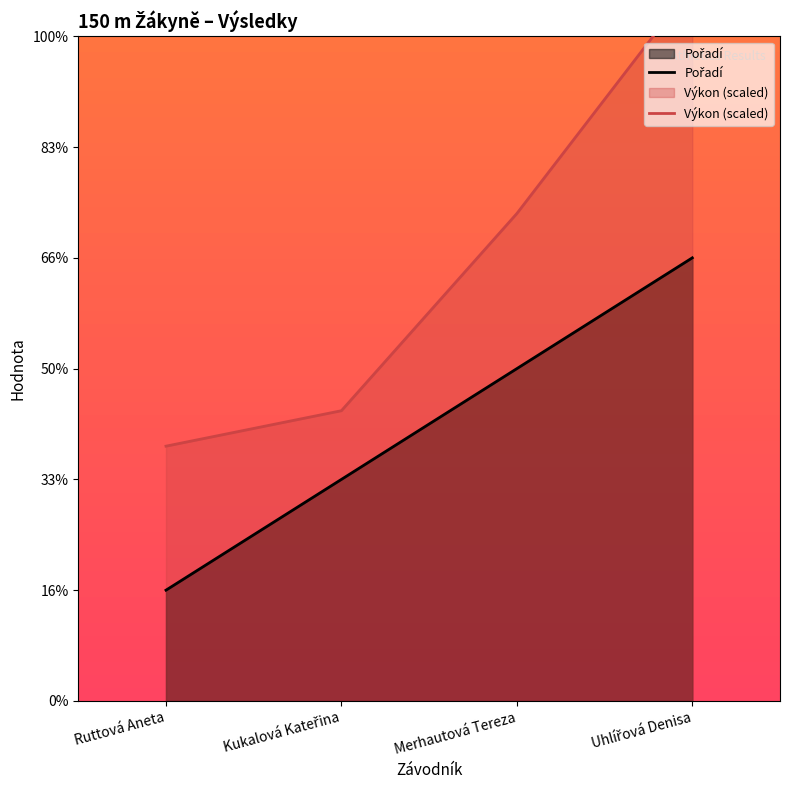

What is the maximum value for Výkon (scaled)?

6.5